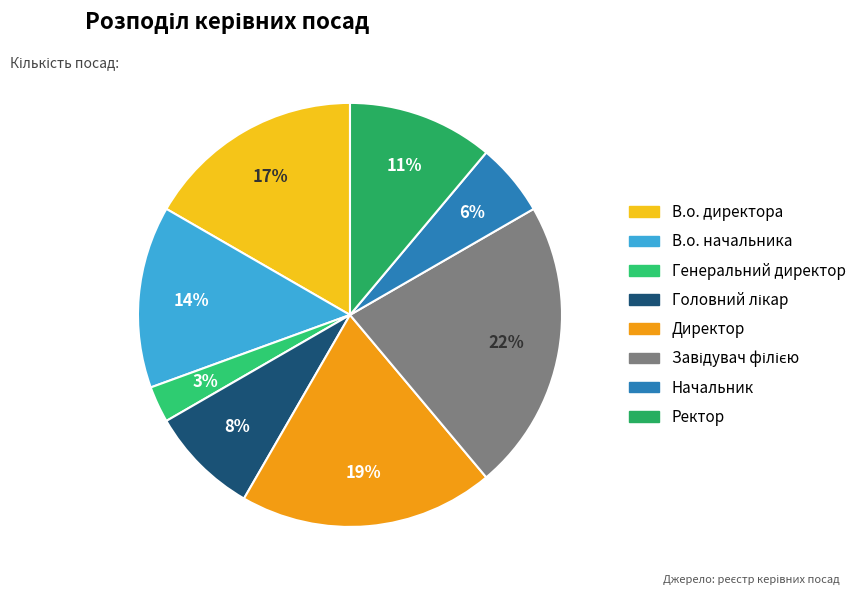

Rank the categories by value from lowest to highest.

Генеральний директор, Начальник, Головний лікар, Ректор, В.о. начальника, В.о. директора, Директор, Завідувач філією